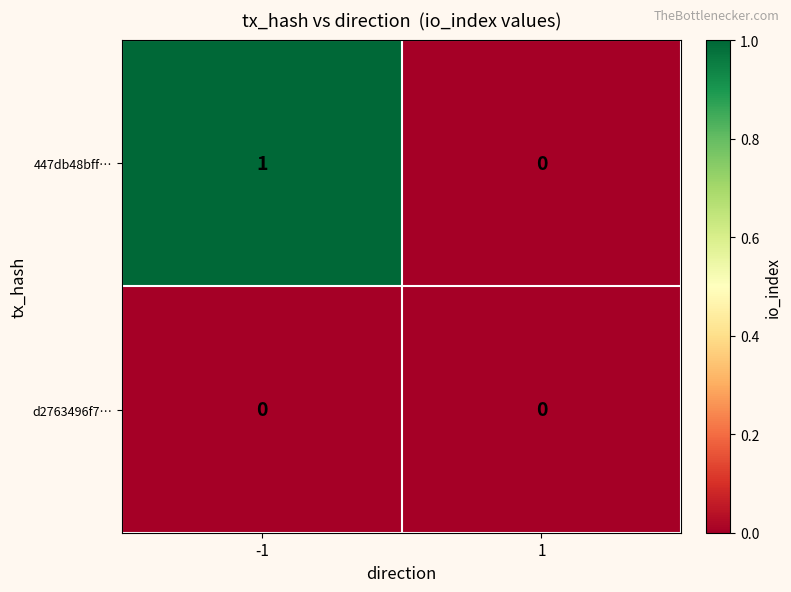

How many data points does each series have?

2